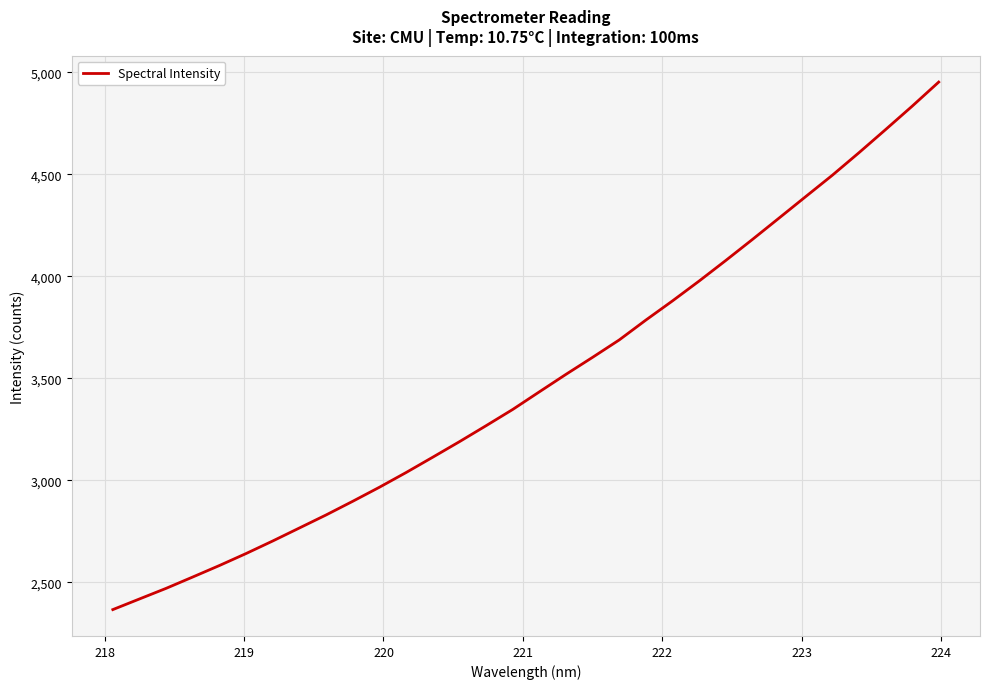

What is the smallest value displayed?

2366.5